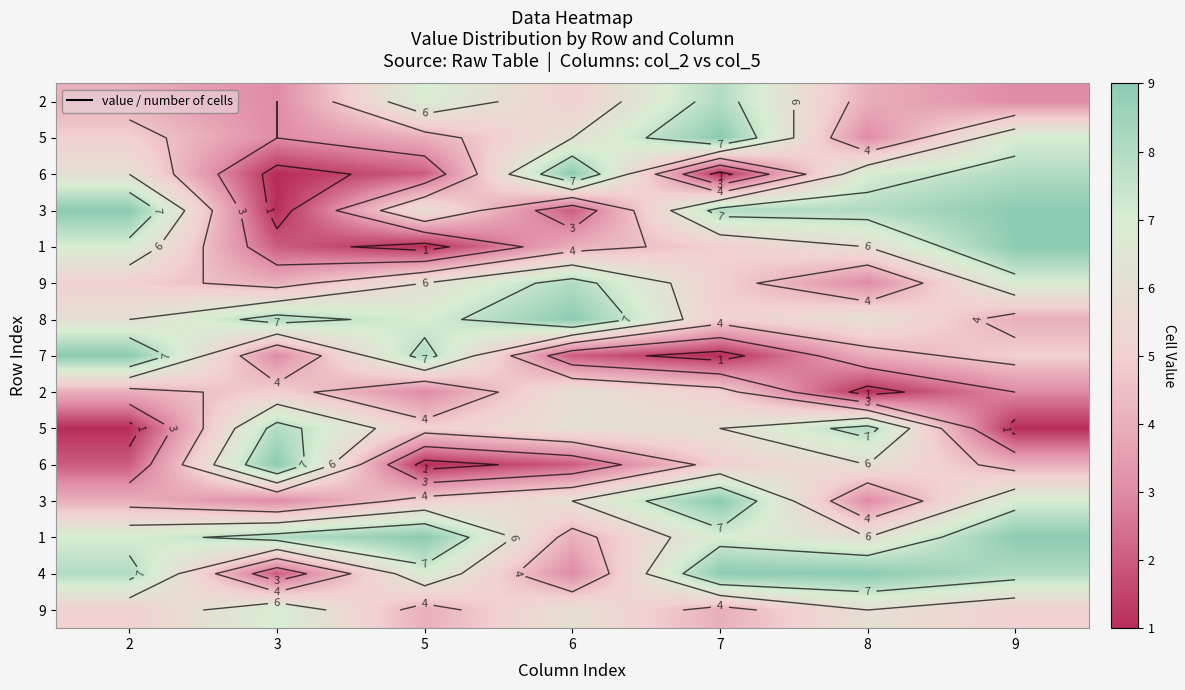

Between 8 and 6, which is larger?

6